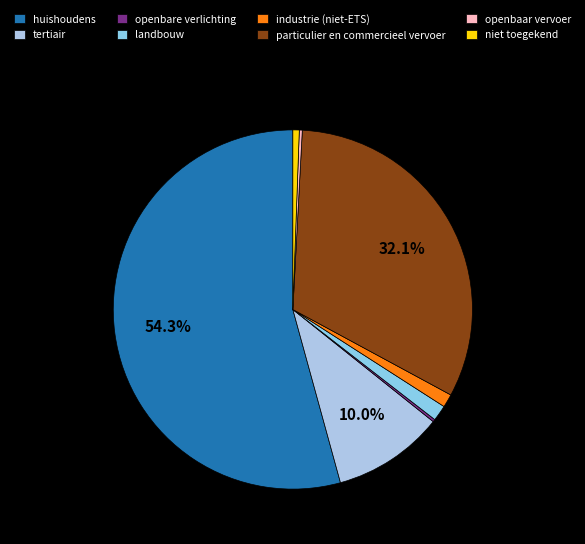

Rank the categories by value from highest to lowest.

huishoudens, particulier en commercieel vervoer, tertiair, landbouw, industrie (niet-ETS), niet toegekend, openbaar vervoer, openbare verlichting